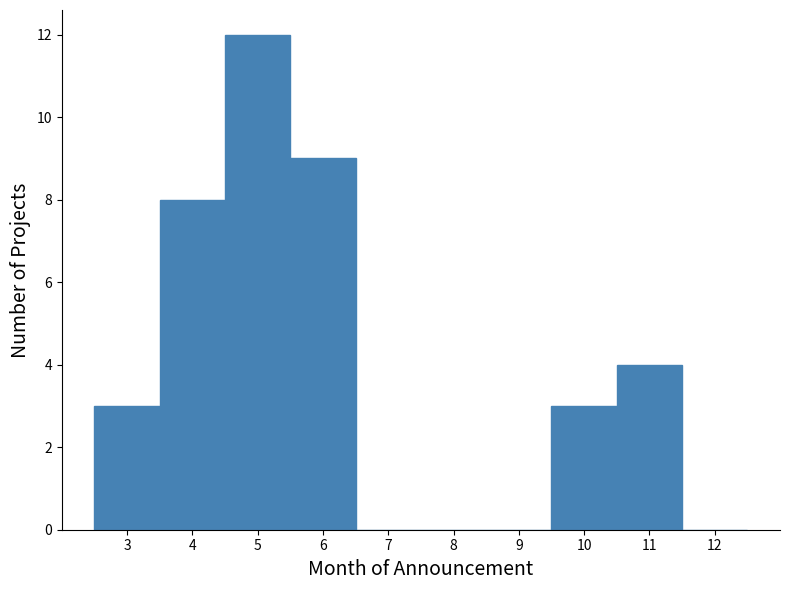

What is the height of the bar covering 2.5 to 3.5 on the x-axis? The values are not printed on the chart, so give them approximately, as read against the axis.

3